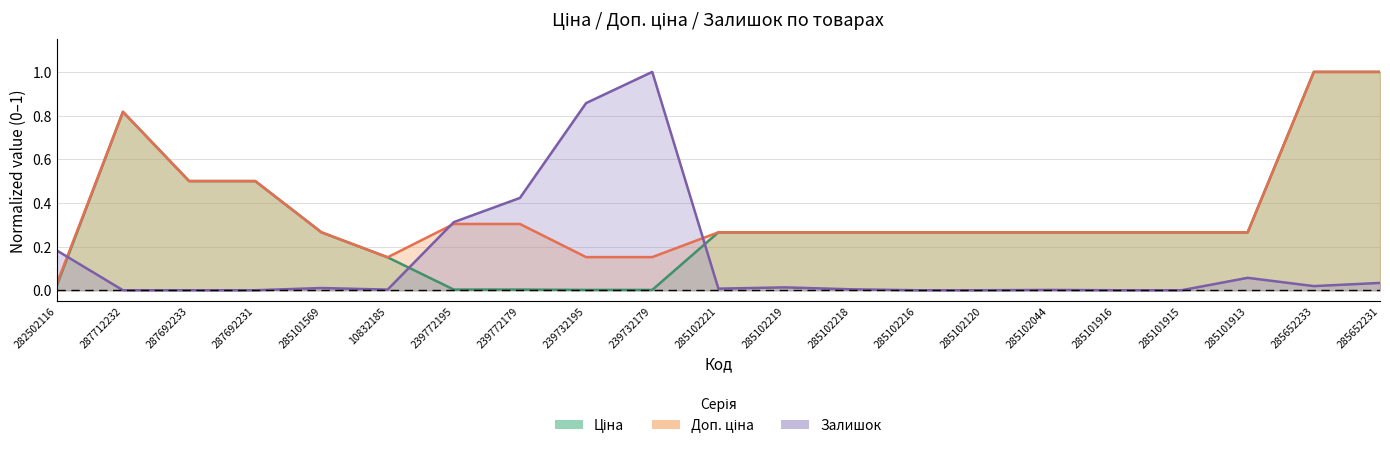

Between 285101913 and 239772195, which is larger?

285101913